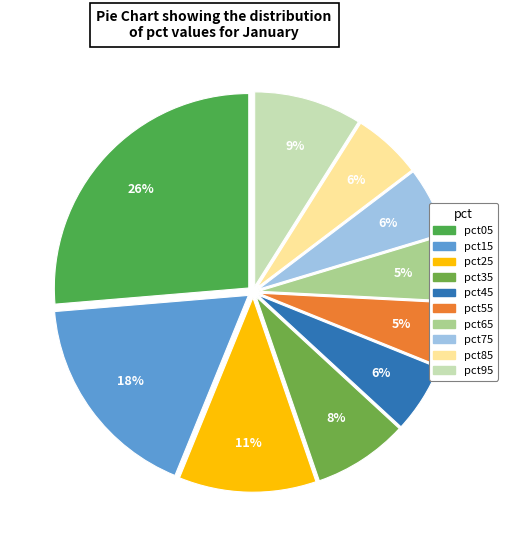

Approximately how many times larger is the value at pct25 compared to pct35?

1.4